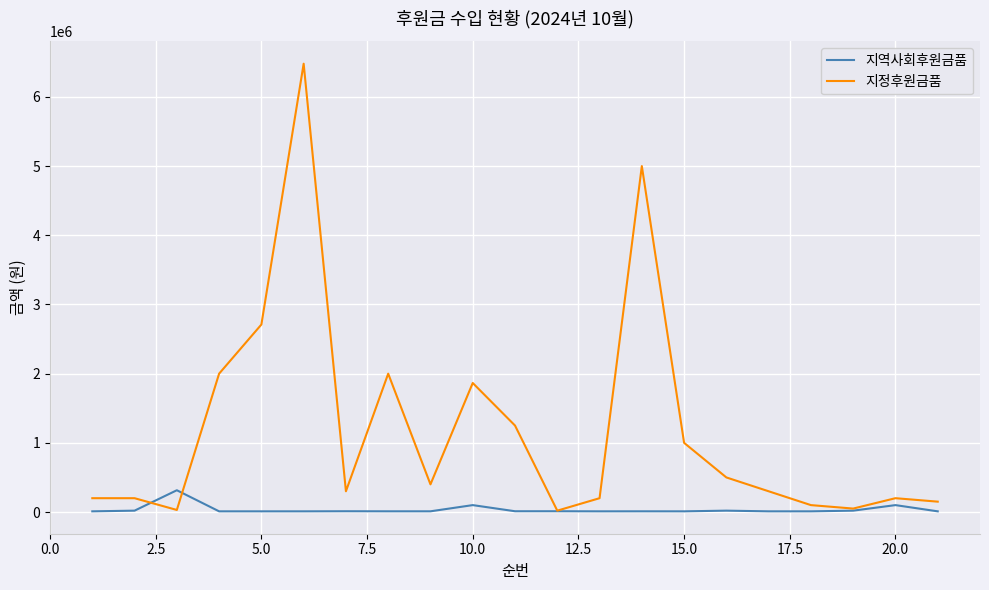

Which series has the largest total across all categories?

지정후원금품